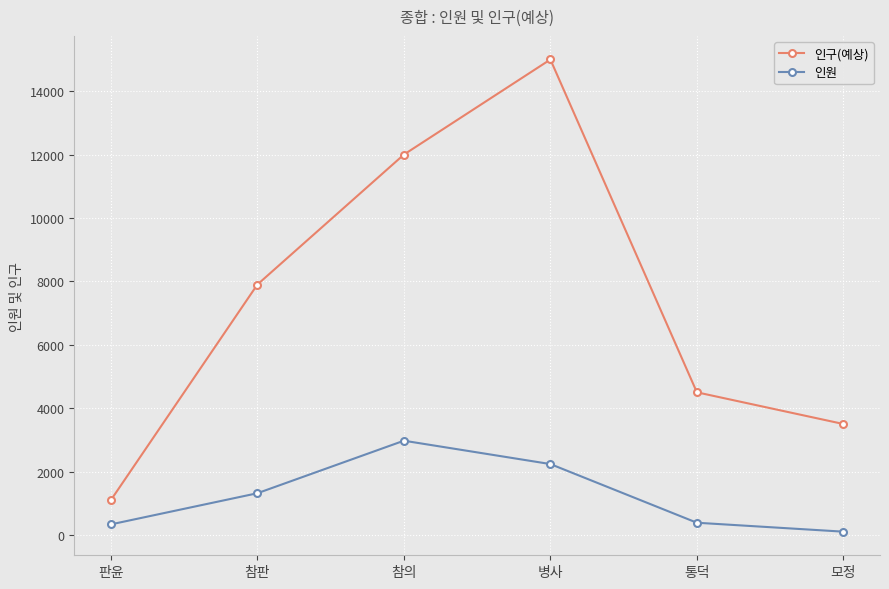

Where is 인원 nearest to the value 1538?

참판